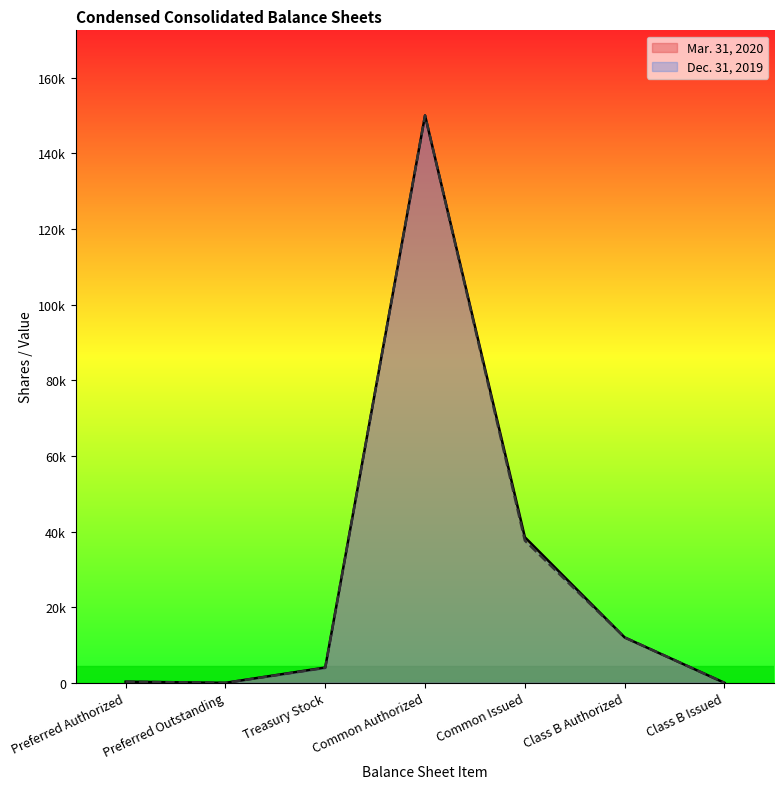

True or false: Mar. 31, 2020 and Dec. 31, 2019 intersect in this chart.

False